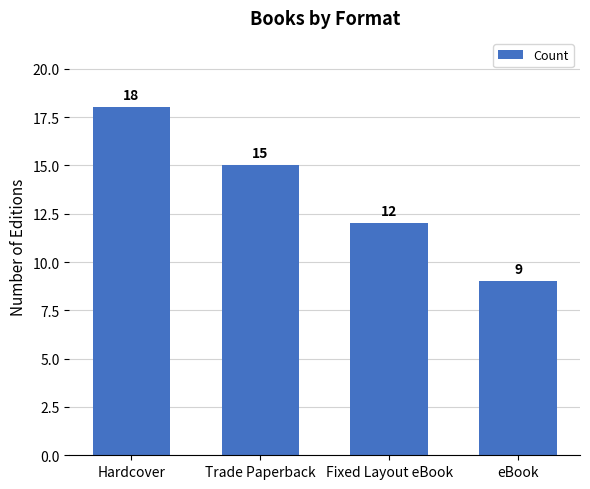

Rank the categories by value from highest to lowest.

Hardcover, Trade Paperback, Fixed Layout eBook, eBook